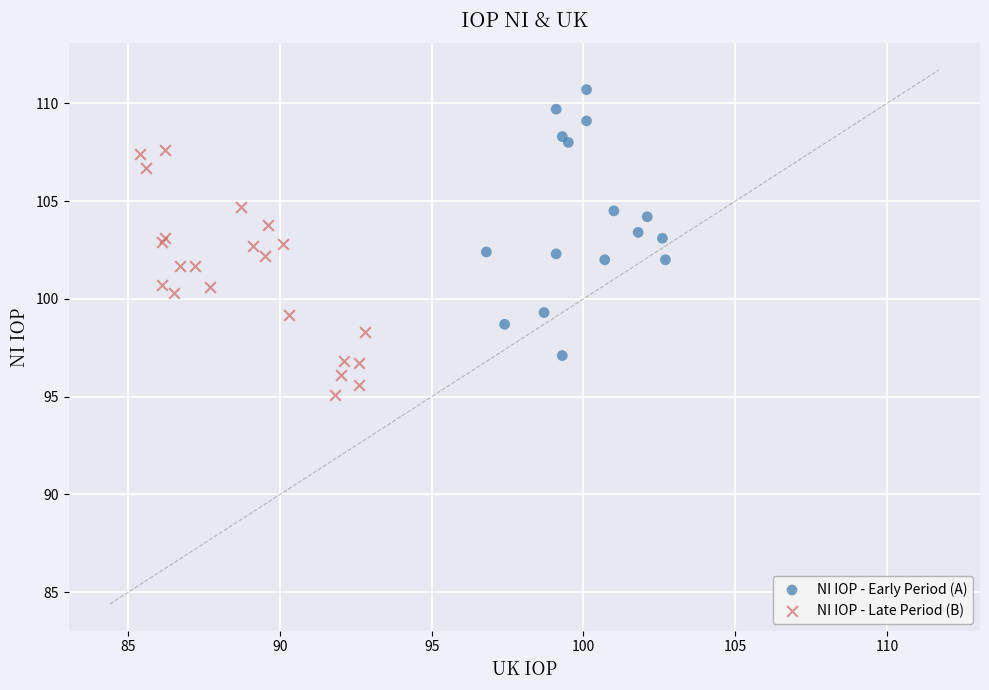

Which series reaches the minimum Y coordinate?

NI IOP - Late Period (B)